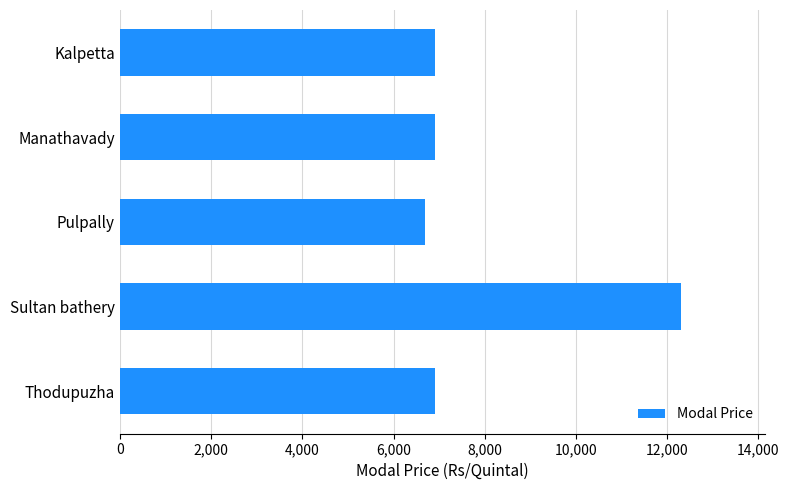

Are the bars grouped side by side (vs. stacked)?

No